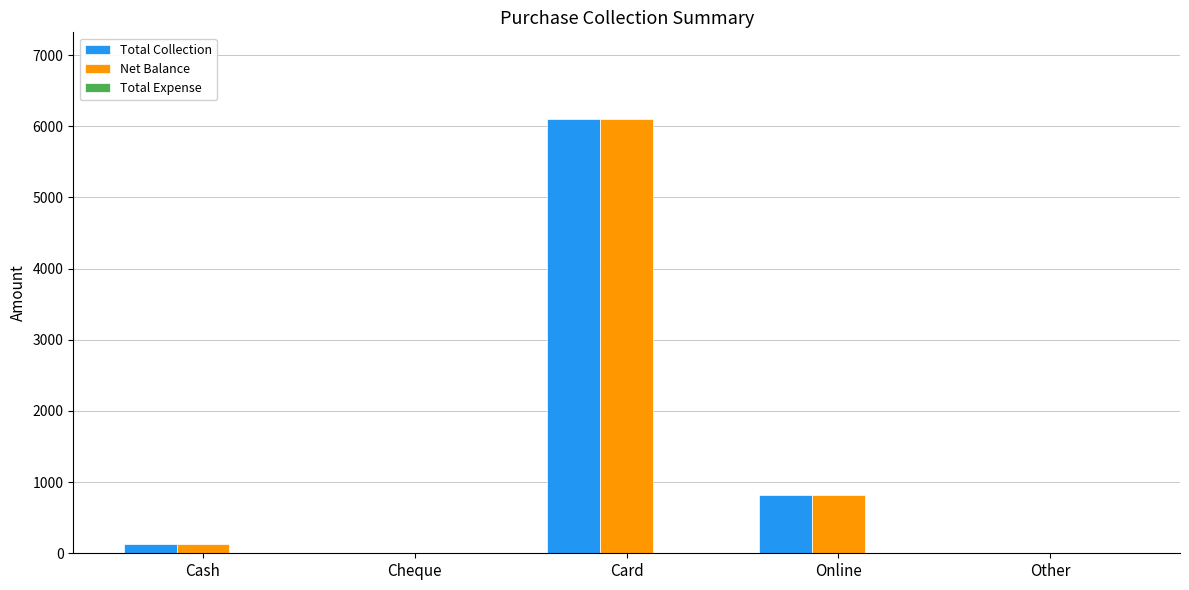

Are the bars horizontal?

No